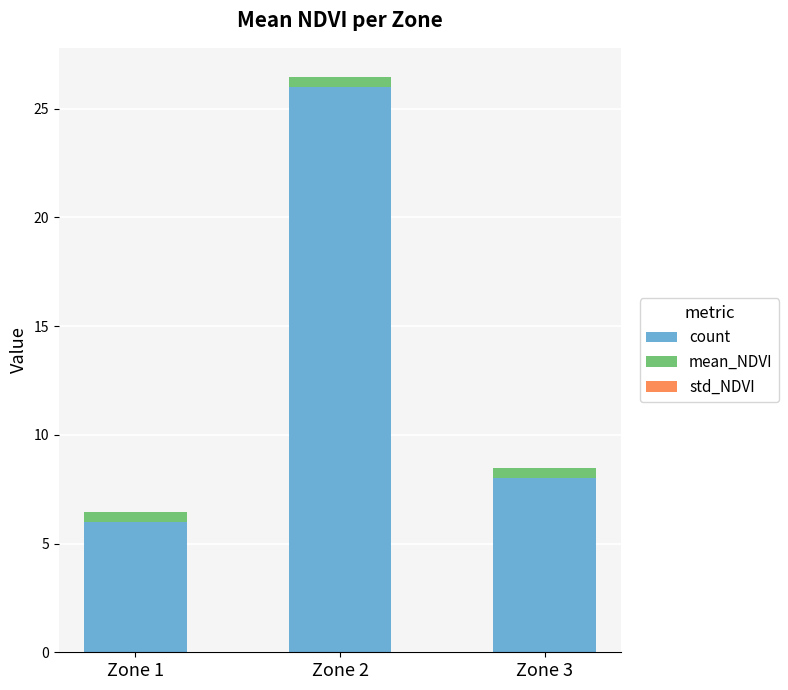

Are the bars grouped side by side (vs. stacked)?

No